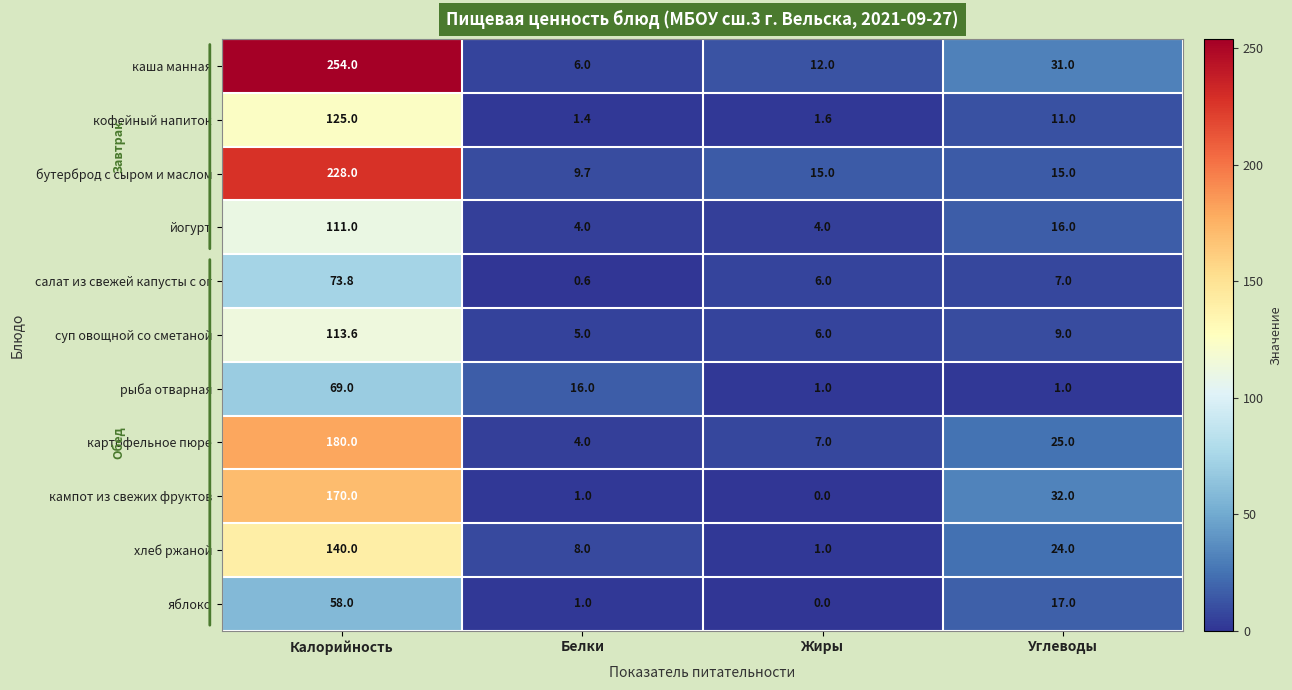

Rank the series by their maximum value, from highest to lowest.

каша манная, бутерброд с сыром и маслом, картофельное пюре, кампот из свежих фруктов, хлеб ржаной, кофейный напиток, суп овощной со сметаной, йогурт, салат из свежей капусты с ог, рыба отварная, яблоко